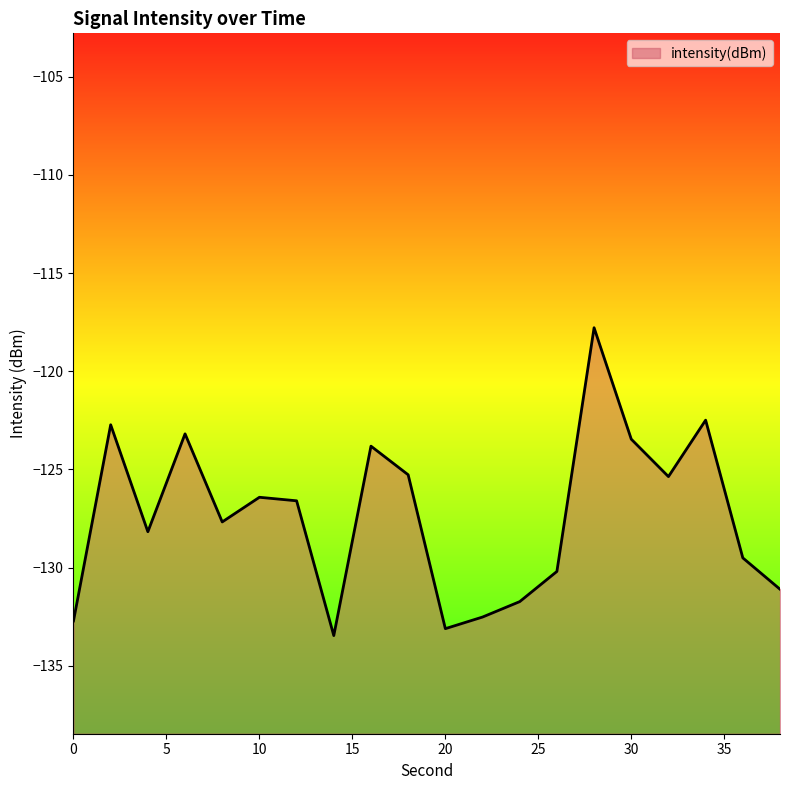

Reading left to right, list all the values displayed in this chart.

-132.7	-122.7	-128.2	-123.2	-127.7	-126.4	-126.6	-133.5	-123.8	-125.3	-133.1	-132.5	-131.7	-130.2	-117.8	-123.5	-125.4	-122.5	-129.5	-131.1